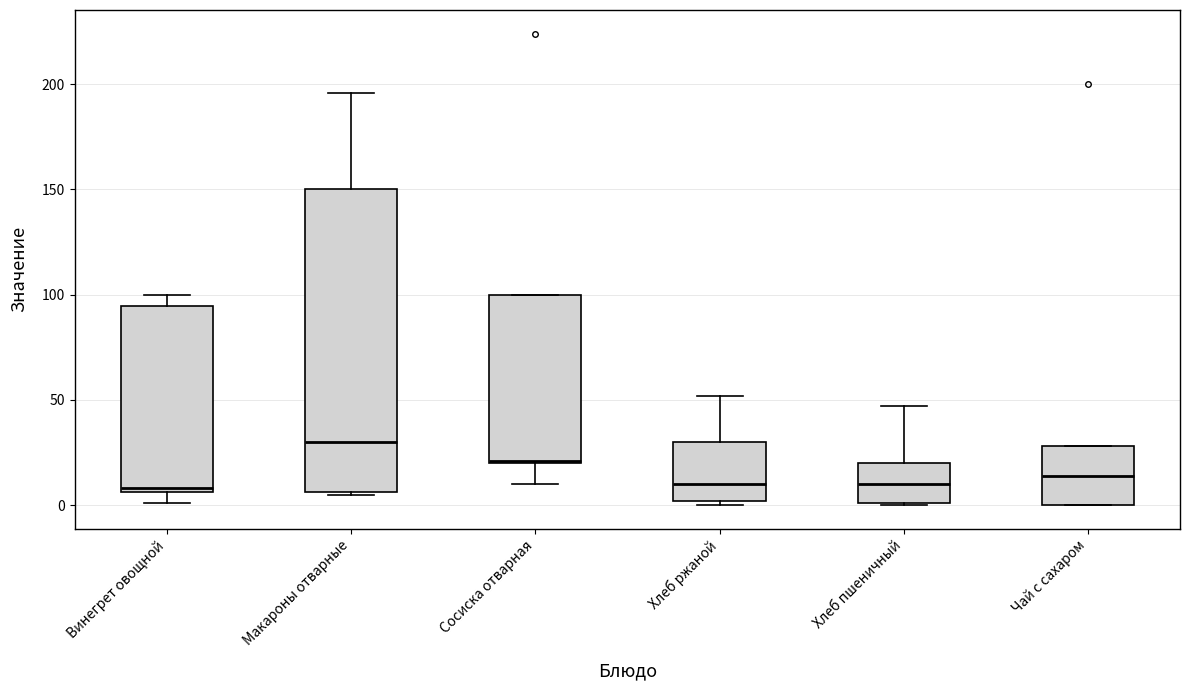

Where does the upper whisker of the box for Макароны отварные end on the y-axis? The values are not printed on the chart, so give them approximately, as read against the axis.

195